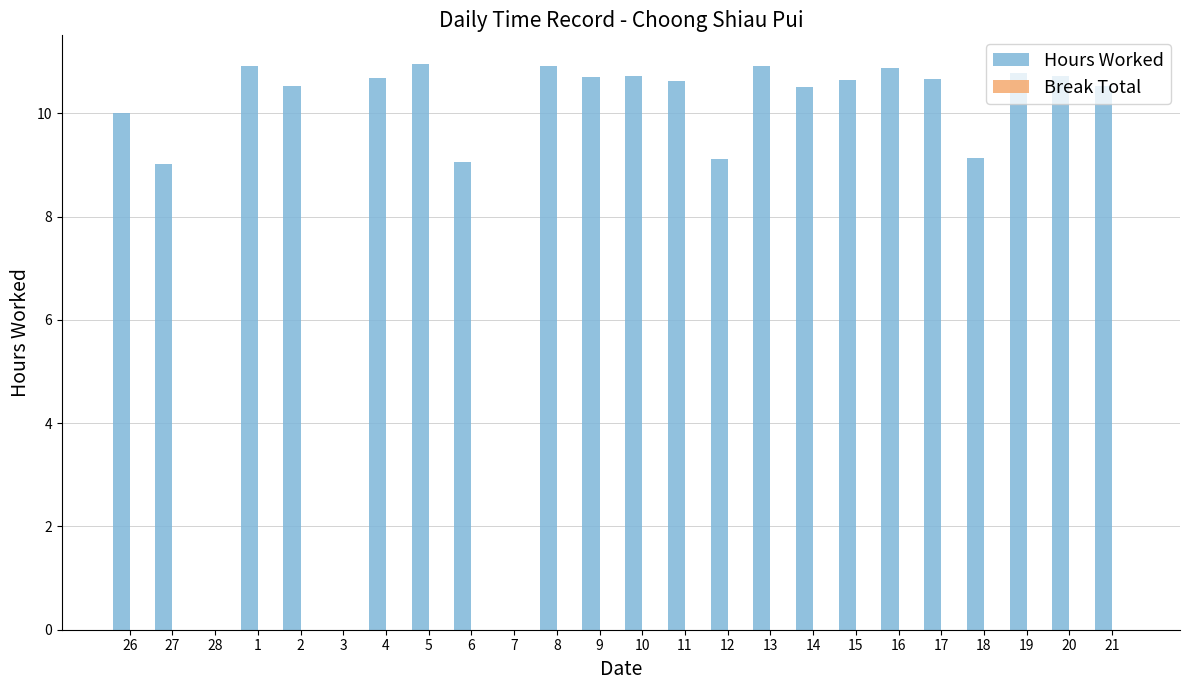

Approximately how many times larger is the value at 27 compared to 5?

0.8